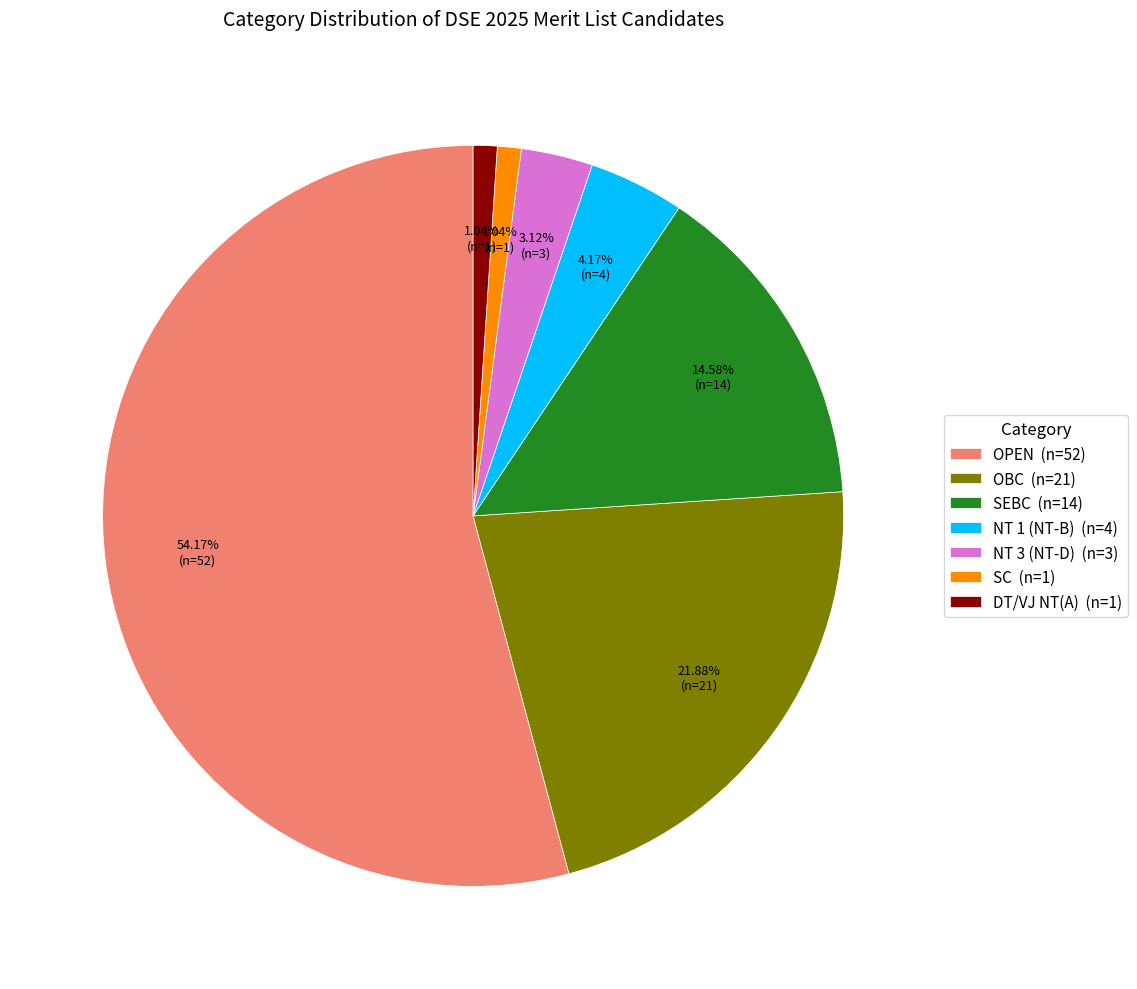

To the nearest percent, what percentage of the pie is SC?

1%